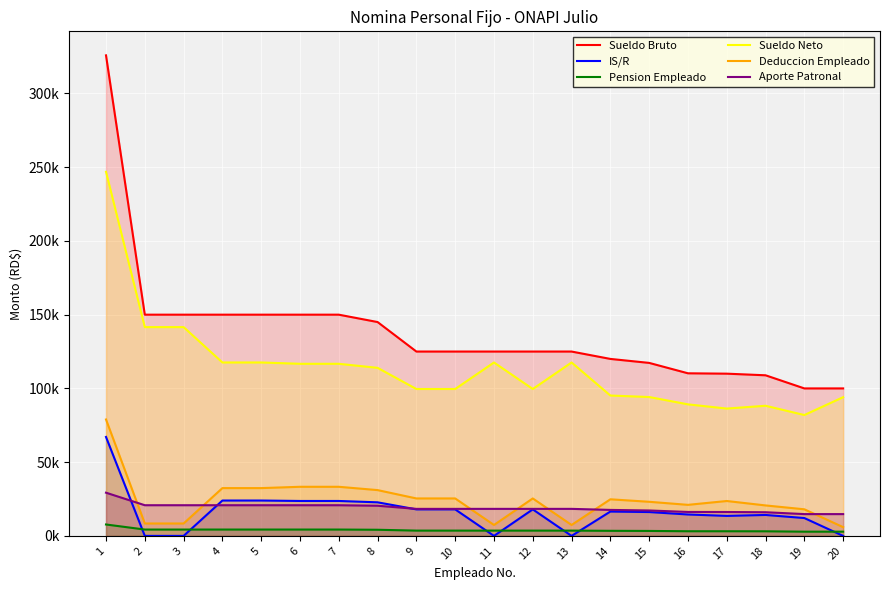

True or false: Pension Empleado and IS/R intersect in this chart.

True